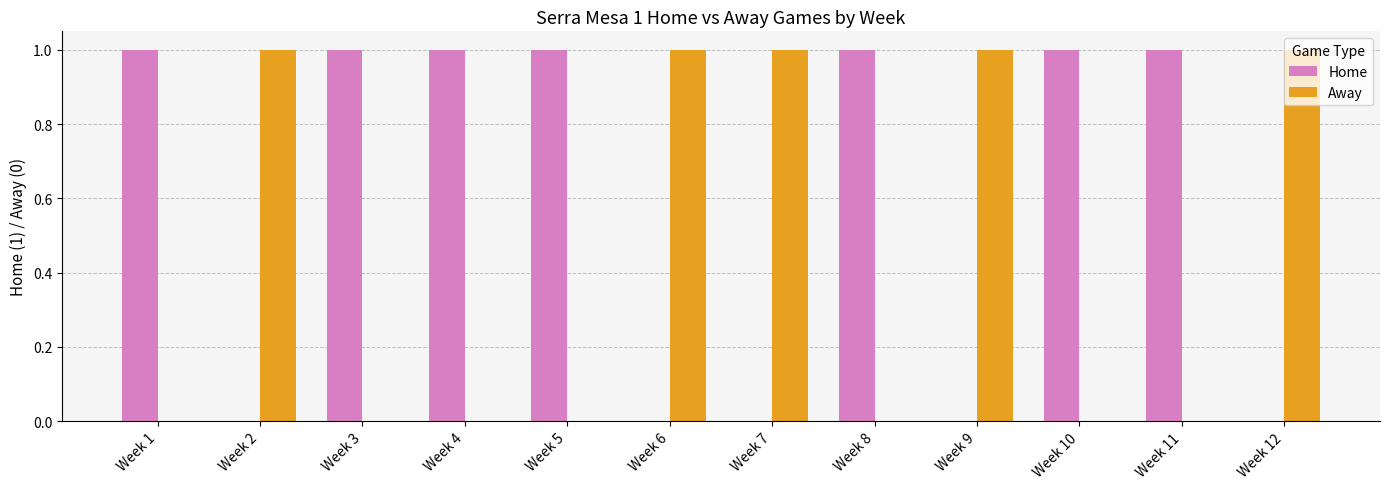

What is the sum of all Home values?

7